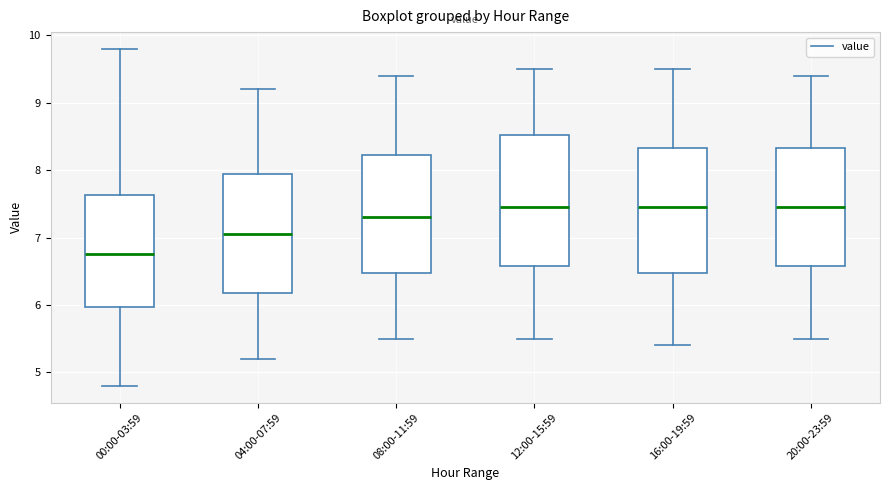

Where is the upper edge of the box for 04:00-07:59 on the y-axis? The values are not printed on the chart, so give them approximately, as read against the axis.

8.0